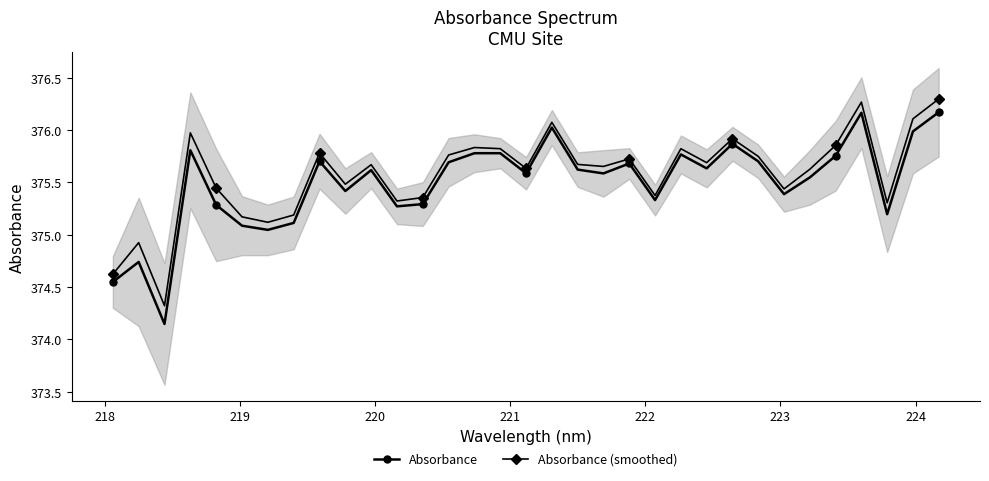

In Absorbance (smoothed), how many points are lower than both neighbors (excluding endpoints)?

10